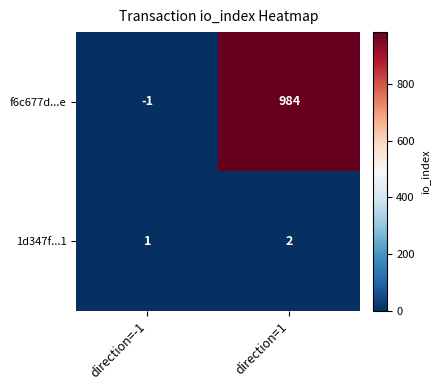

Reading right to left, list all the values displayed in this chart.

f6c677d...e: 984	-1
1d347f...1: 2	1